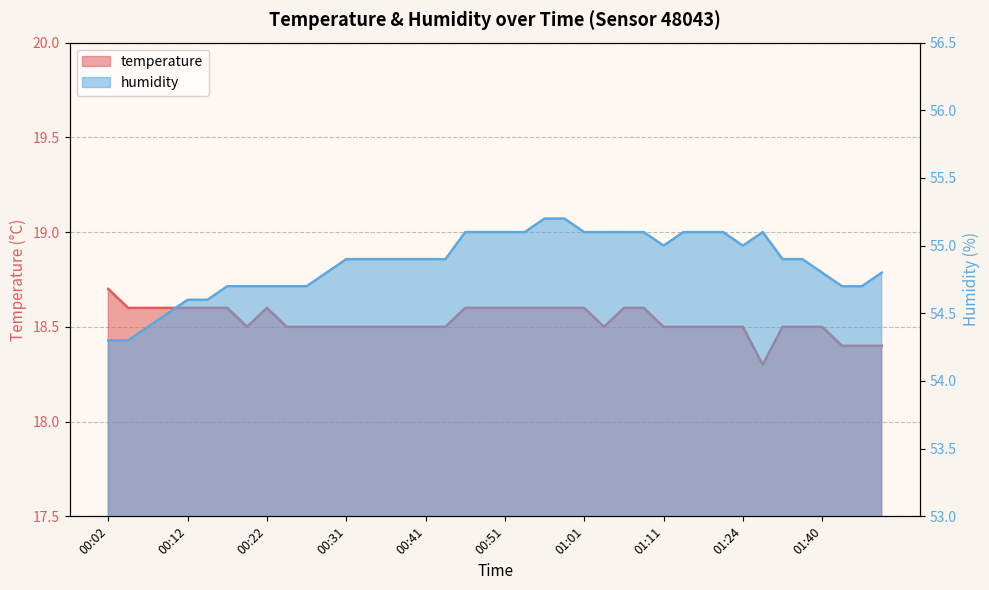

Reading right to left, what are all the values shown in this chart?

temperature: 18.4	18.4	18.4	18.5	18.5	18.5	18.3	18.5	18.5	18.5	18.5	18.5	18.6	18.6	18.5	18.6	18.6	18.6	18.6	18.6	18.6	18.6	18.5	18.5	18.5	18.5	18.5	18.5	18.5	18.5	18.5	18.6	18.5	18.6	18.6	18.6	18.6	18.6	18.6	18.7
humidity: 54.8	54.7	54.7	54.8	54.9	54.9	55.1	55.0	55.1	55.1	55.1	55.0	55.1	55.1	55.1	55.1	55.2	55.2	55.1	55.1	55.1	55.1	54.9	54.9	54.9	54.9	54.9	54.9	54.8	54.7	54.7	54.7	54.7	54.7	54.6	54.6	54.5	54.4	54.3	54.3